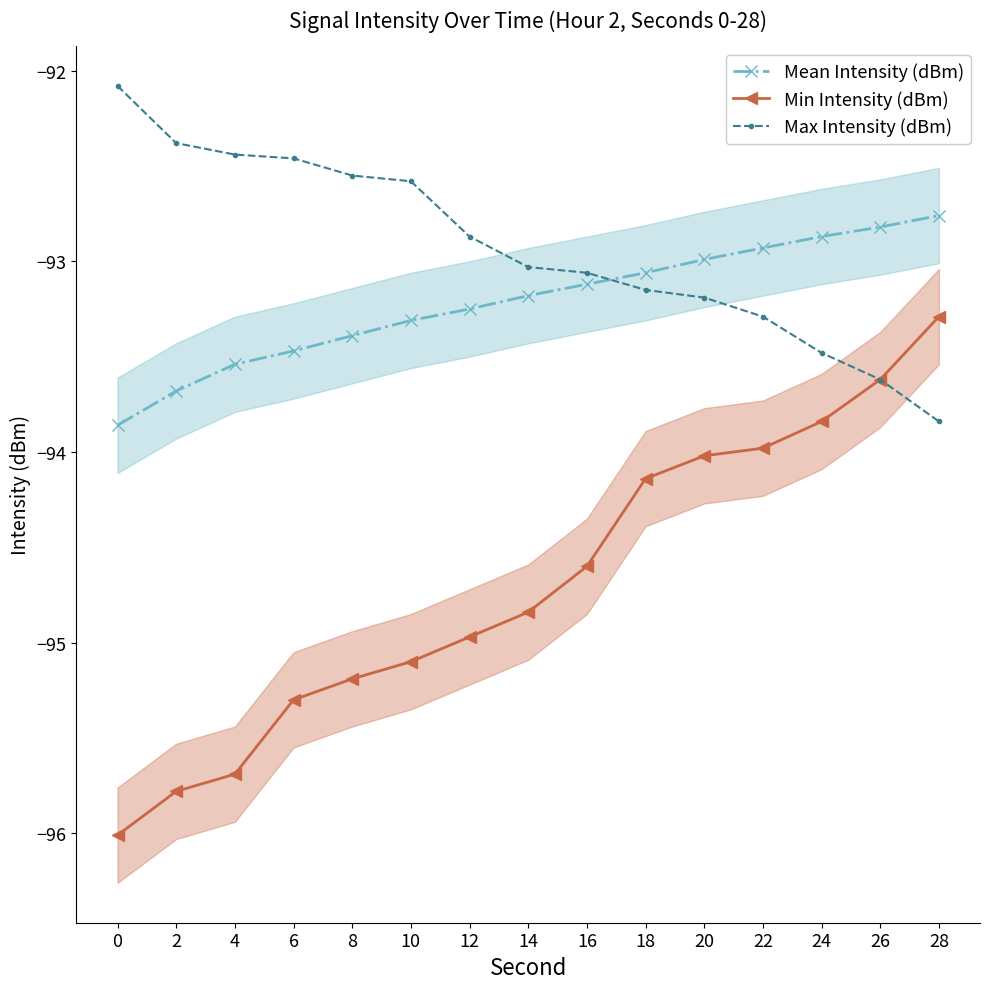

What is the difference between the maximum and second lowest values in the Mean Intensity (dBm) series?

0.9